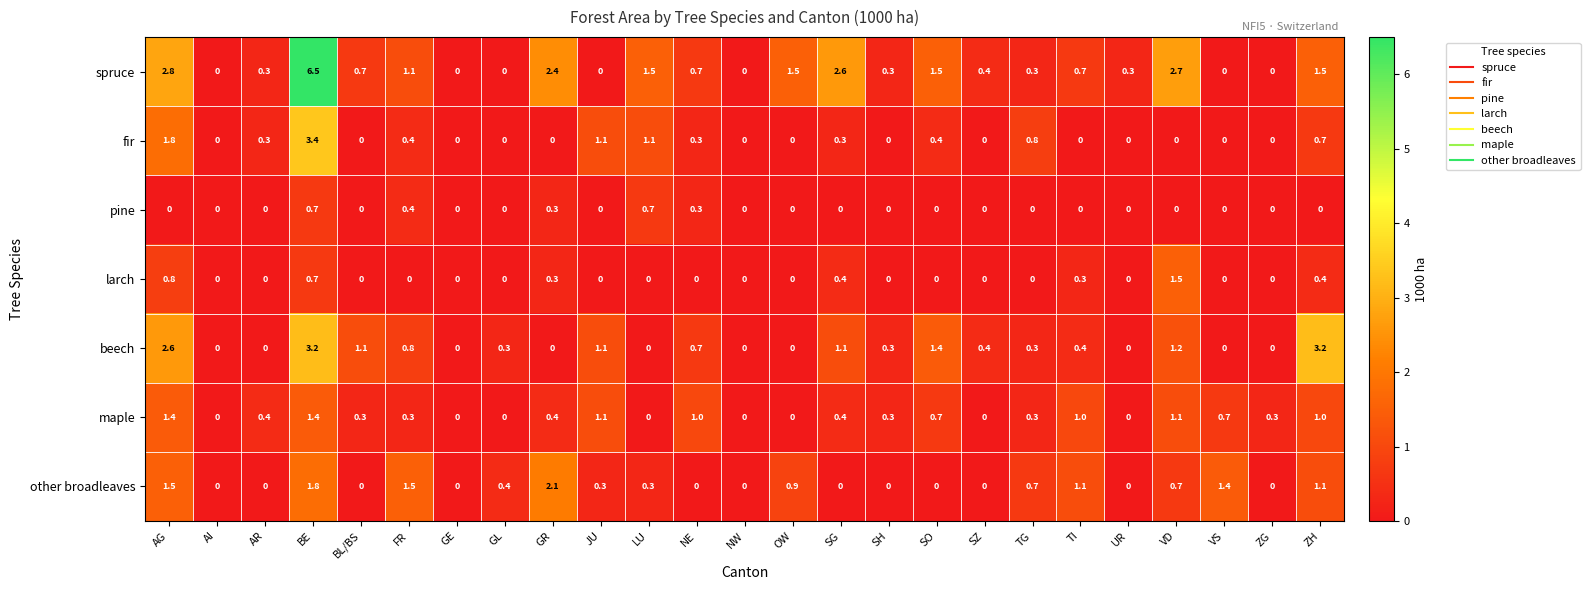

What is the sum of all pine values?

2.4